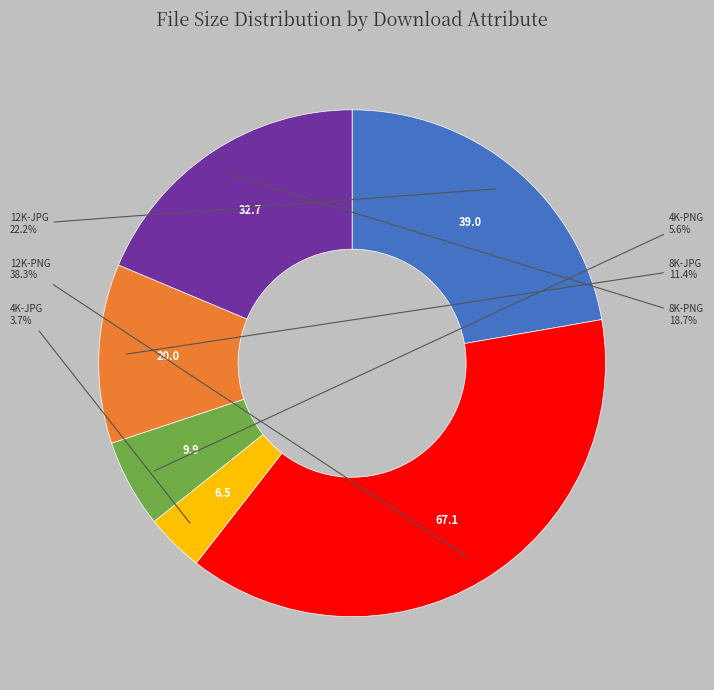

Is there any slice that represents more than half of the pie?

No